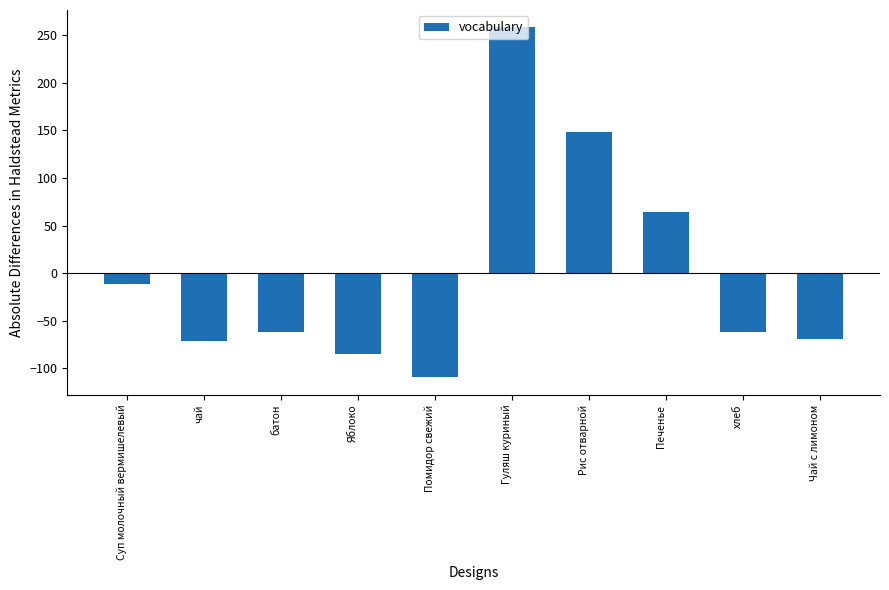

Is it true that the value at хлеб is -61.7?

True